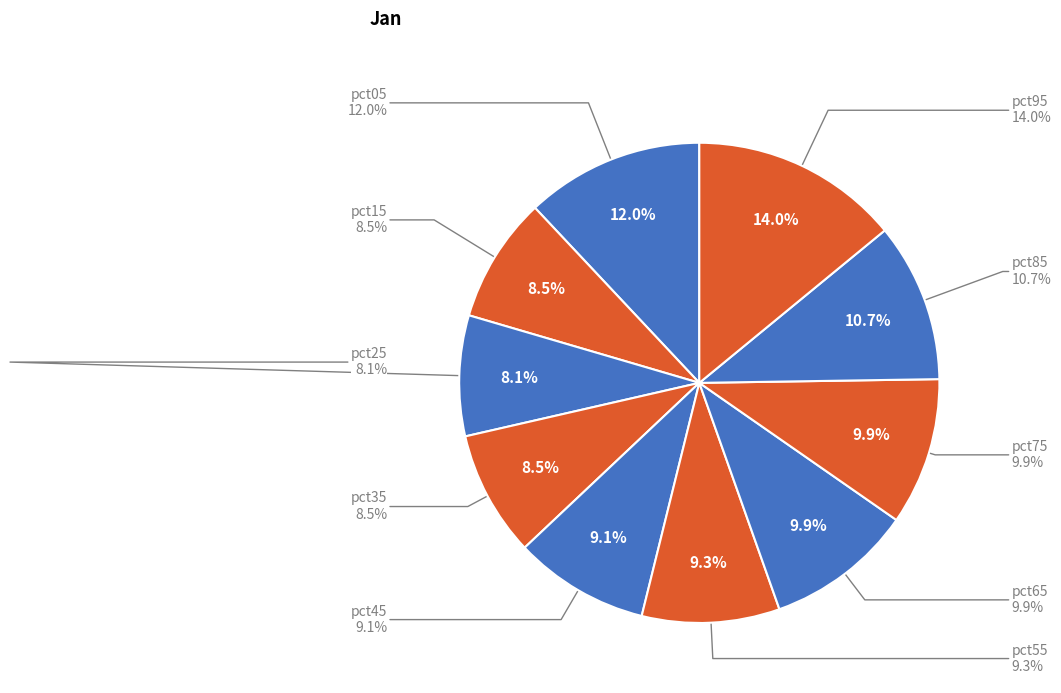

Rank the categories by value from lowest to highest.

pct25, pct35, pct15, pct45, pct55, pct65, pct75, pct85, pct05, pct95